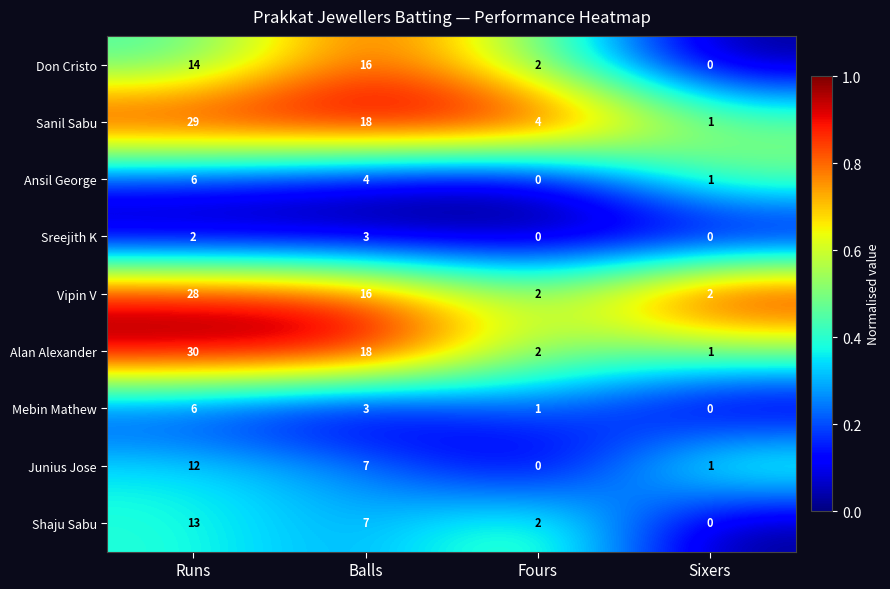

What is the total value across all series at Runs?

140